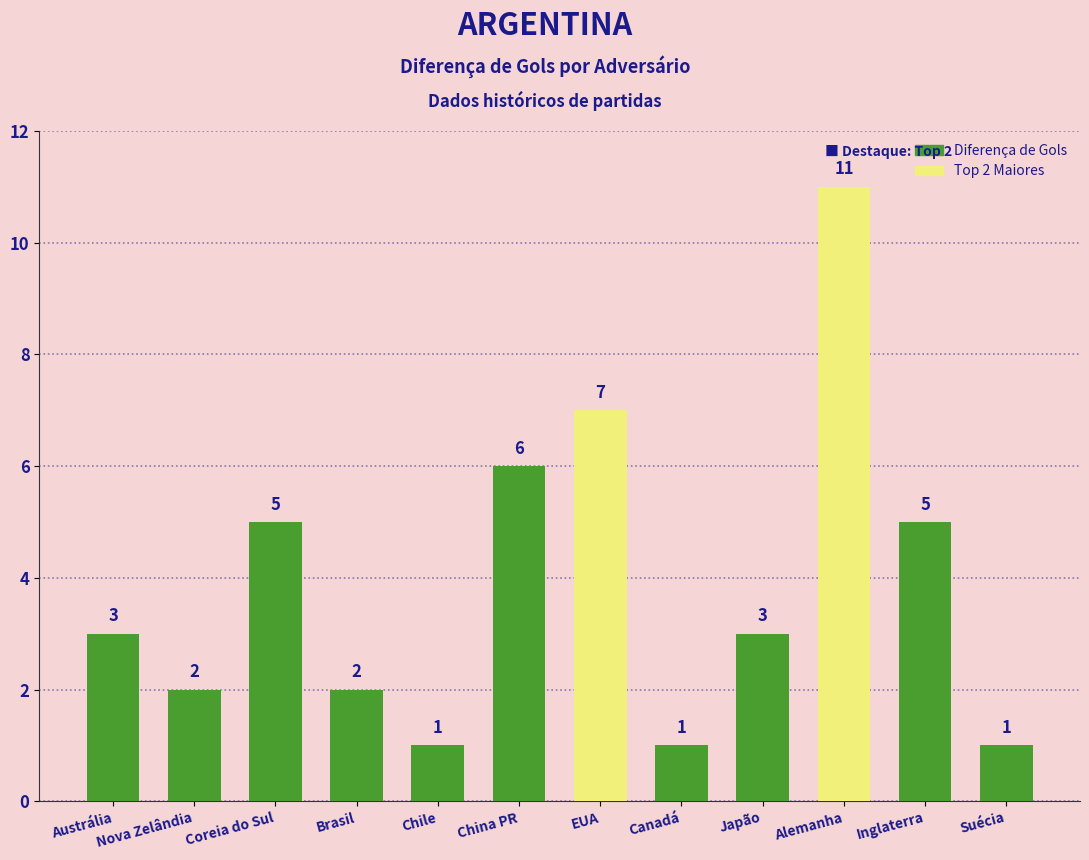

Does the chart contain stacked bars?

No